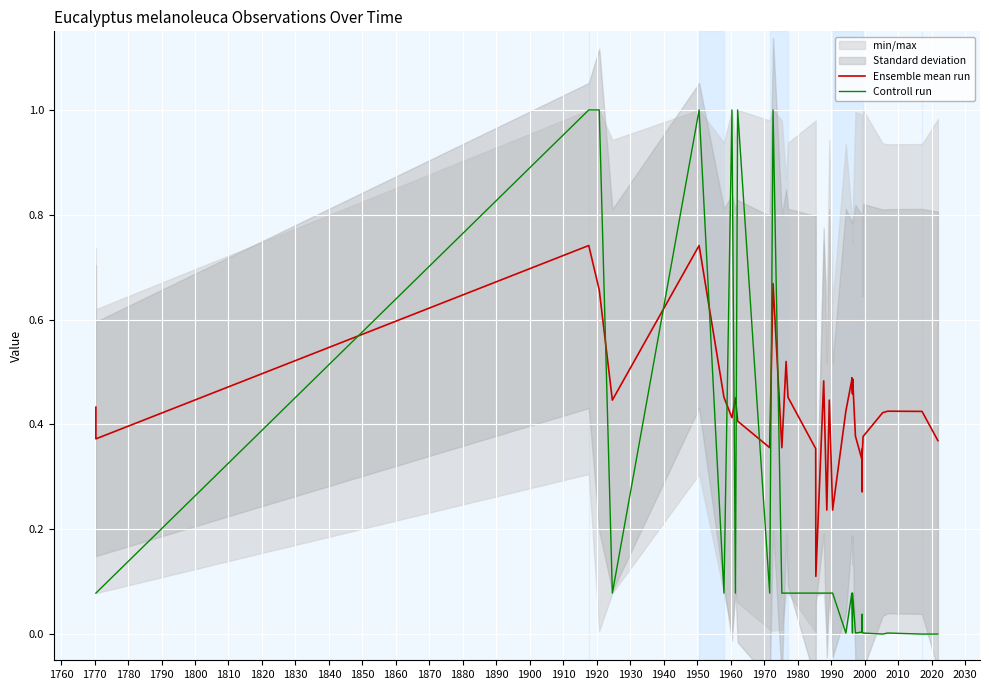

Reading right to left, what are all the values shown in this chart?

Ensemble mean run: 0.4	0.4	0.4	0.4	0.4	0.3	0.3	0.3	0.4	0.3	0.3	0.4	0.5	0.5	0.5	0.5	0.4	0.2	0.4	0.2	0.5	0.1	0.4	0.5	0.5	0.5	0.4	0.7	0.4	0.4	0.5	0.4	0.5	0.7	0.7	0.4	0.7	0.7	0.4	0.4
Controll run: 0.0	0.0	0.0	0.0	0.0	0.0	0.0	0.0	0.0	0.0	0.0	0.0	0.1	0.0	0.1	0.1	0.0	0.1	0.1	0.1	0.1	0.1	0.1	0.1	0.1	0.1	0.1	1.0	0.1	1.0	0.1	1.0	0.1	1.0	1.0	0.1	1.0	1.0	0.1	0.1